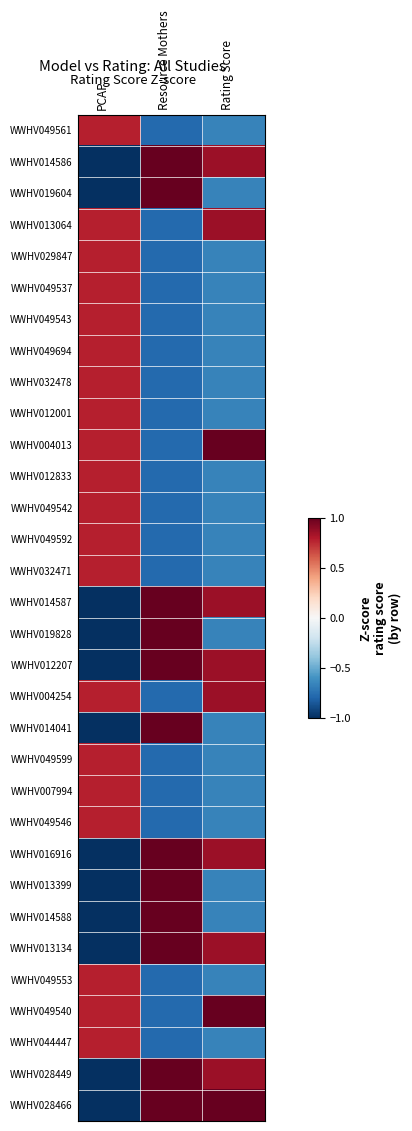

At PCAP, list the series in order from largest to smallest.

WWHV049561, WWHV013064, WWHV029847, WWHV049537, WWHV049543, WWHV049694, WWHV032478, WWHV012001, WWHV004013, WWHV012833, WWHV049542, WWHV049592, WWHV032471, WWHV004254, WWHV049599, WWHV007994, WWHV049546, WWHV049553, WWHV049540, WWHV044447, WWHV014586, WWHV019604, WWHV014587, WWHV019828, WWHV012207, WWHV014041, WWHV016916, WWHV013399, WWHV014588, WWHV013134, WWHV028449, WWHV028466